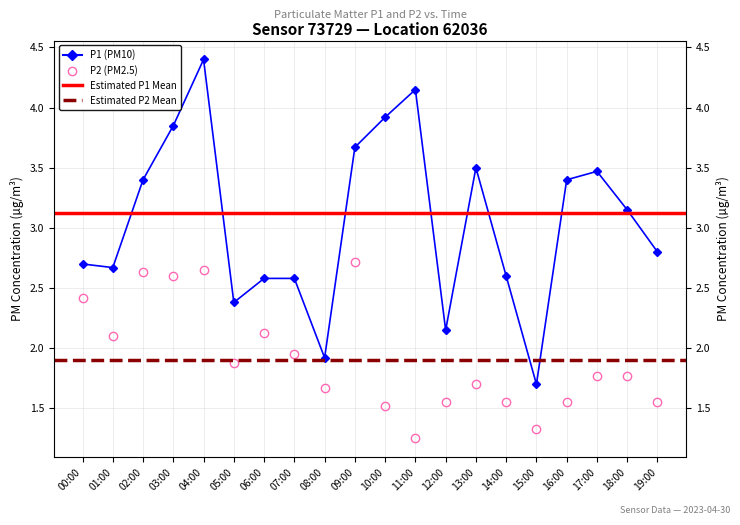

True or false: P2 has a value of 4.2 at 04:00.

False